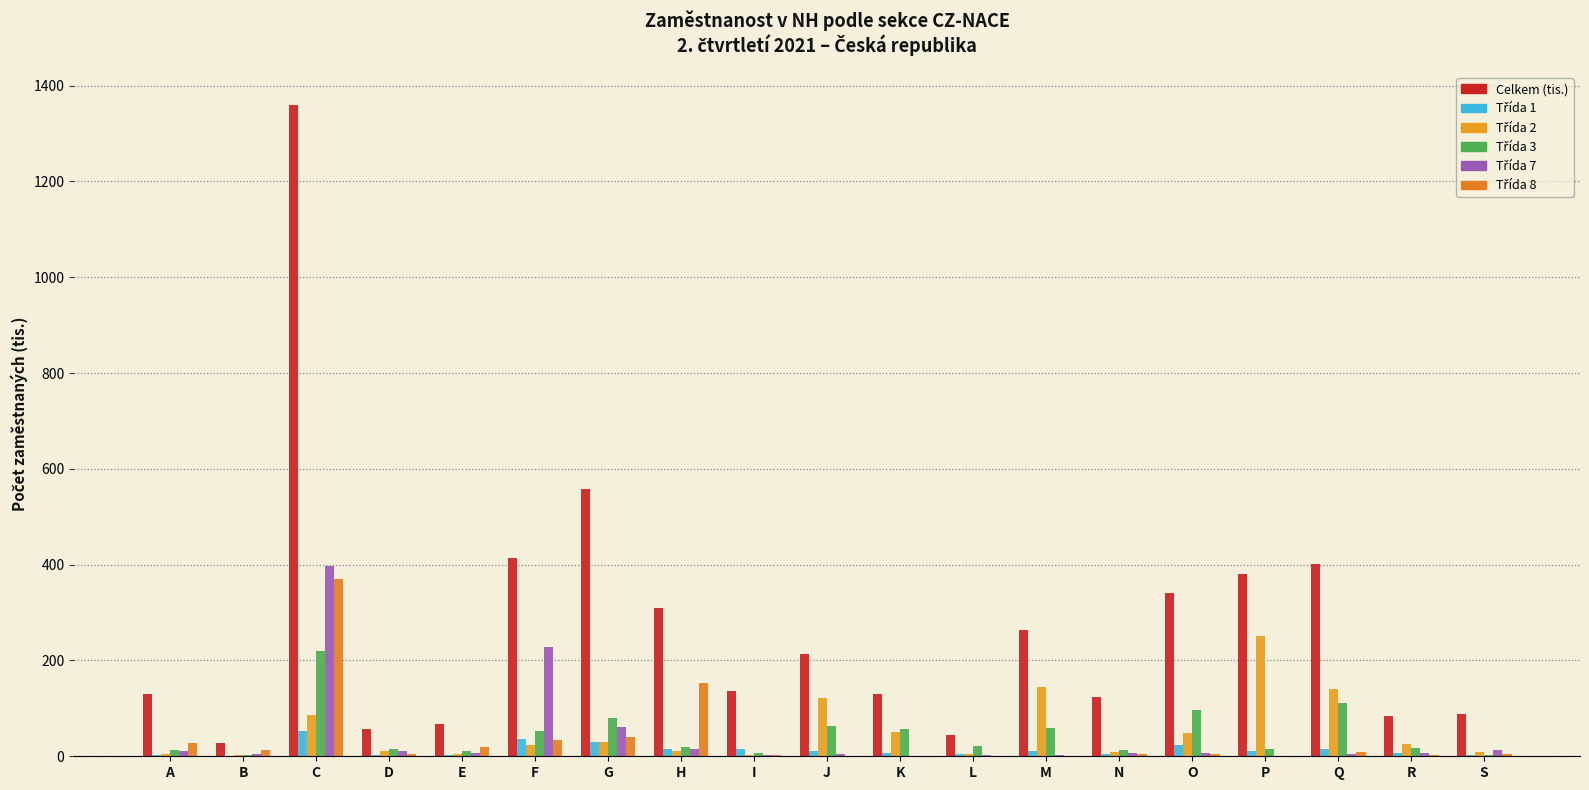

How many groups of bars are there?

19